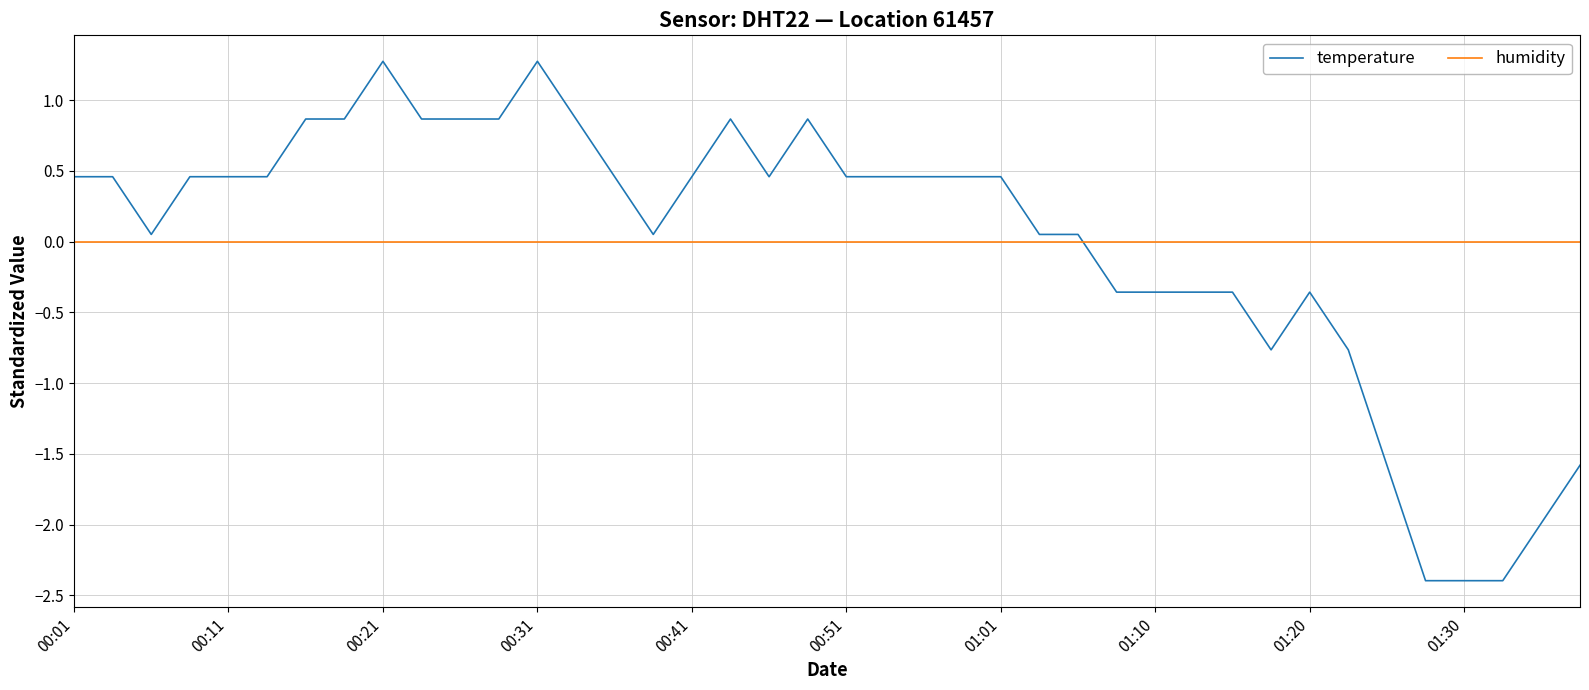

Count the number of categories in the chart.

40